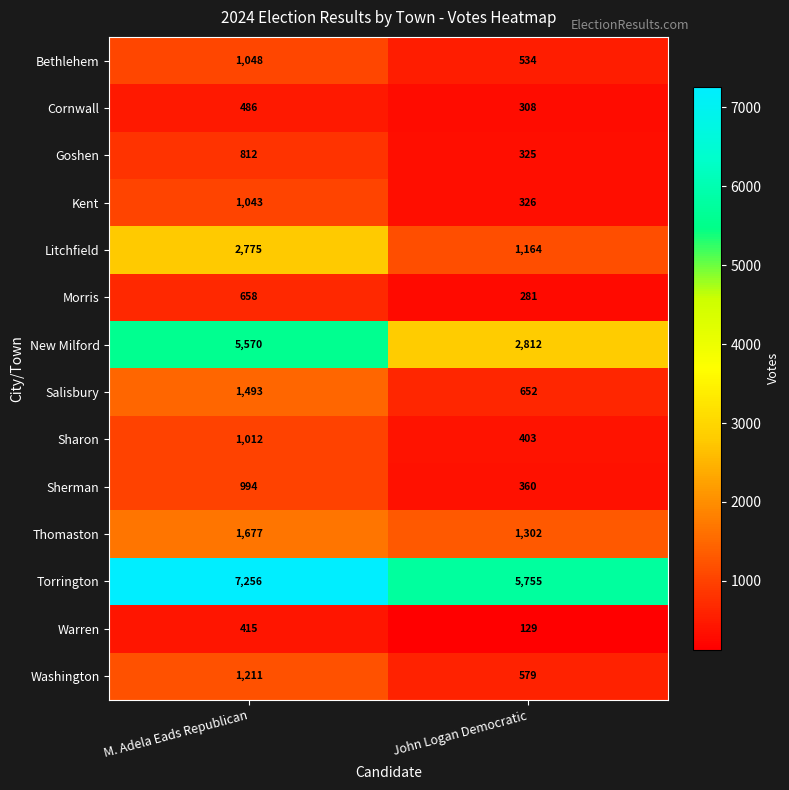

Is the value of Washington at M. Adela Eads Republican greater than the value of New Milford at M. Adela Eads Republican?

No